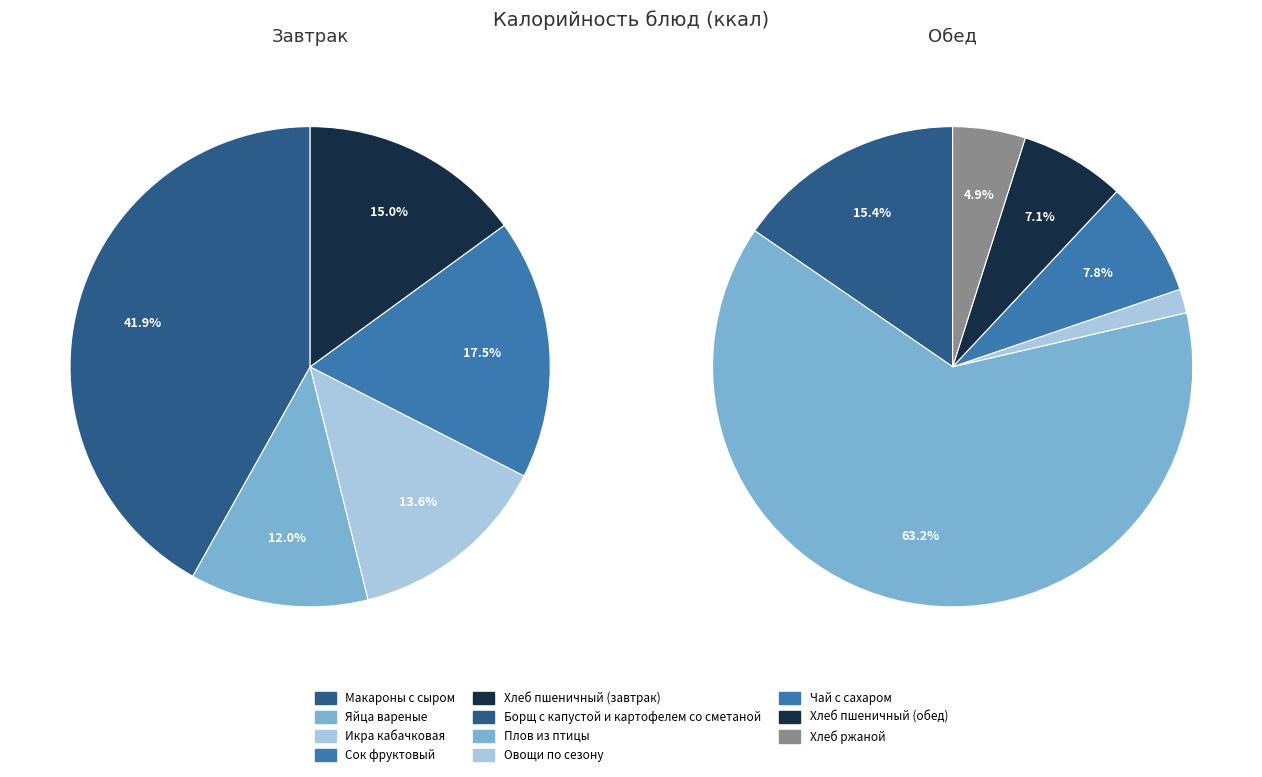

Rank the categories by value from lowest to highest.

Овощи по сезону, Хлеб ржаной, Хлеб пшеничный (обед), Чай с сахаром, Яйца вареные, Икра кабачковая, Хлеб пшеничный (завтрак), Сок фруктовый, Борщ с капустой и картофелем со сметаной, Макароны с сыром, Плов из птицы